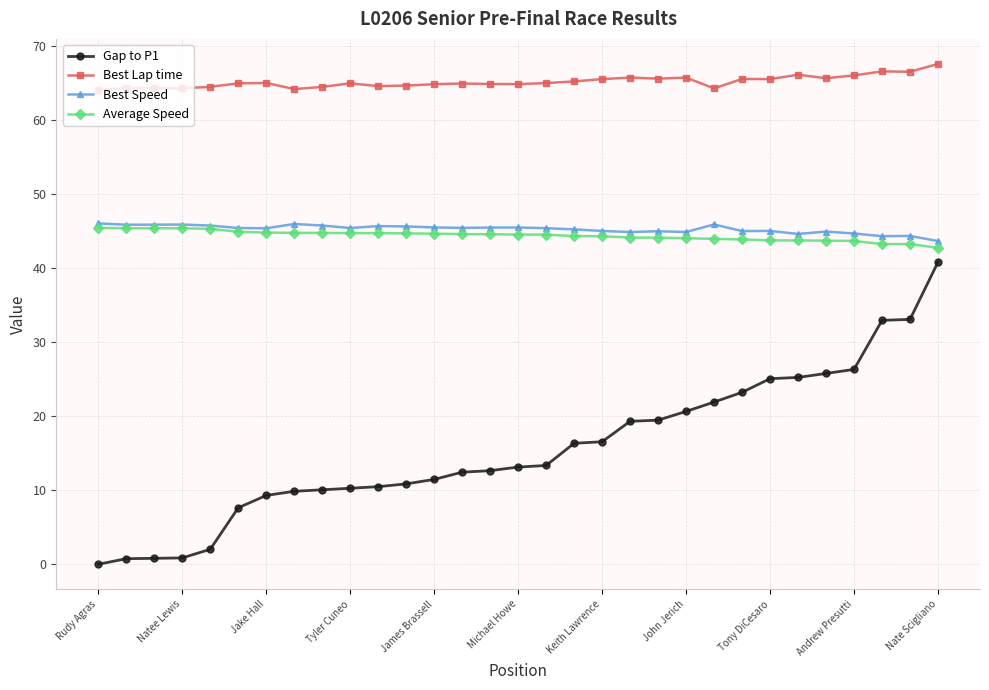

What is the value of the Best Speed point at the 11th from the left?

45.7